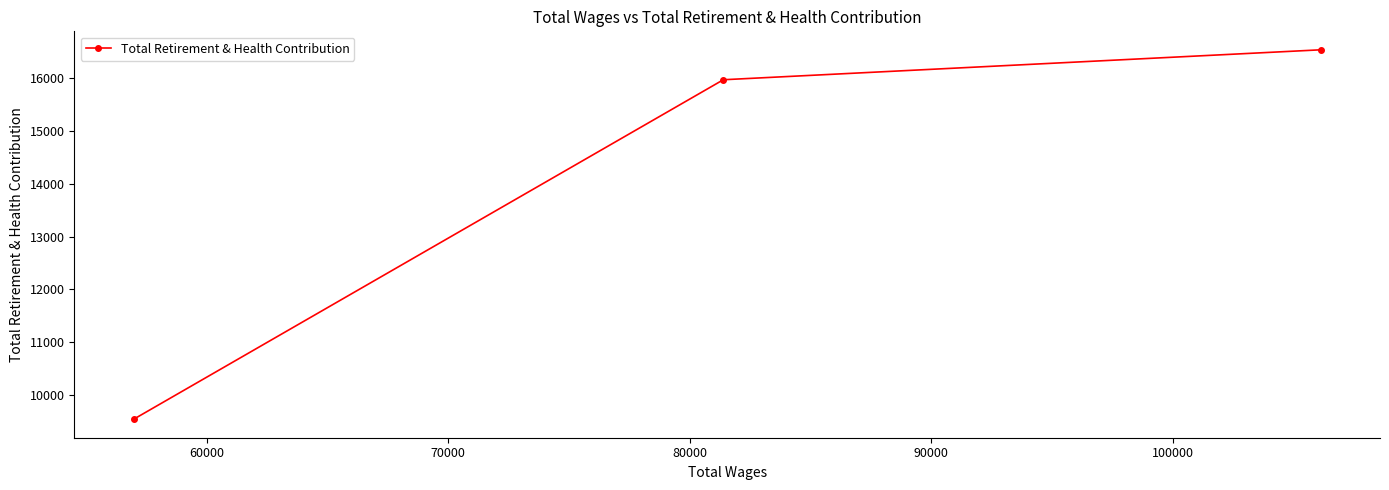

What is the difference between the maximum and second lowest values?

567